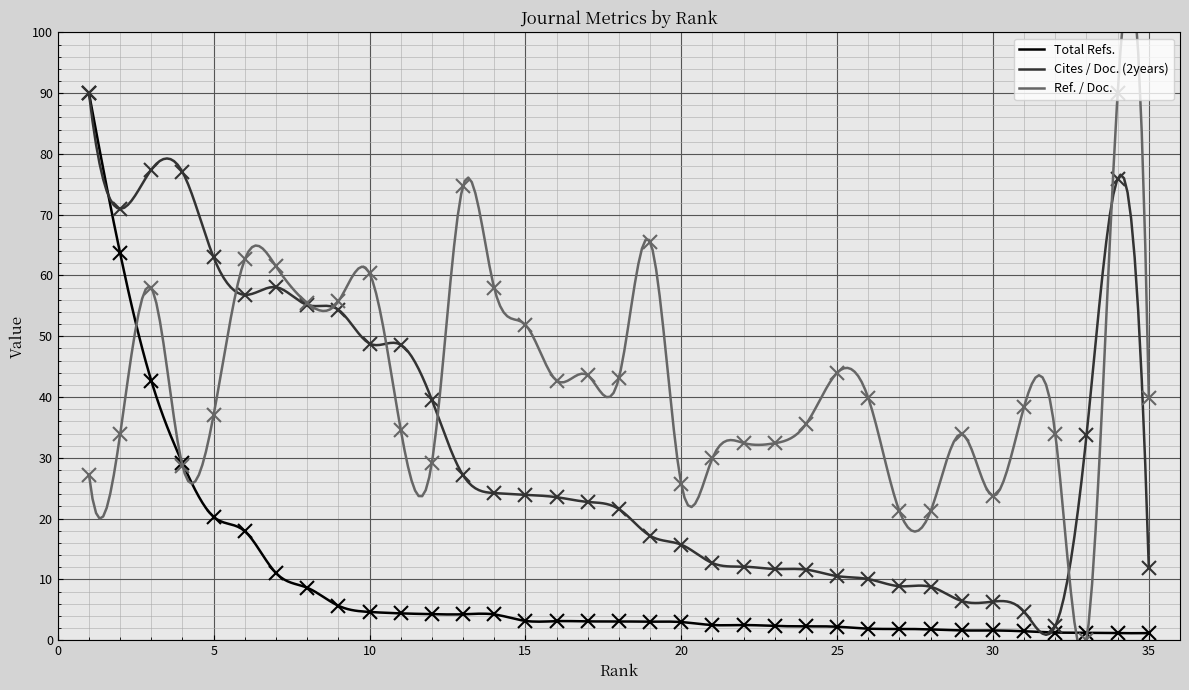

What is the average value of the Ref. / Doc. series?

41.9